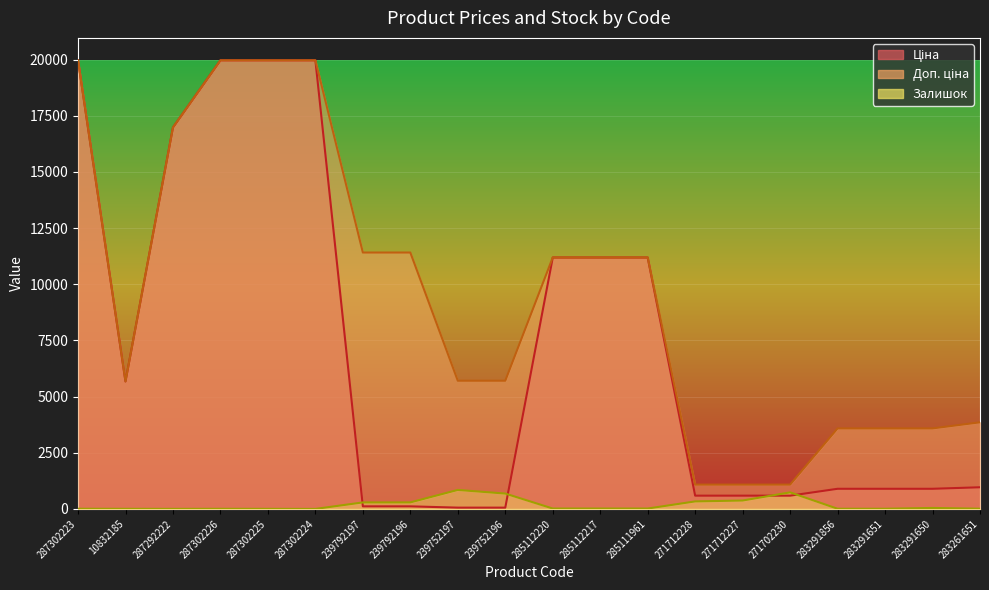

List the series in order of their peak value, lowest first.

Залишок, Ціна, Доп. ціна